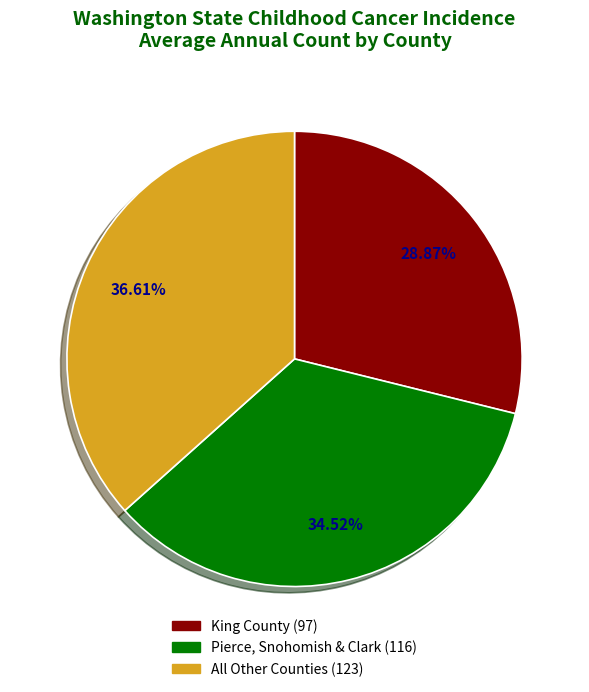

Rank the categories by value from lowest to highest.

King County (97), Pierce, Snohomish & Clark (116), All Other Counties (123)